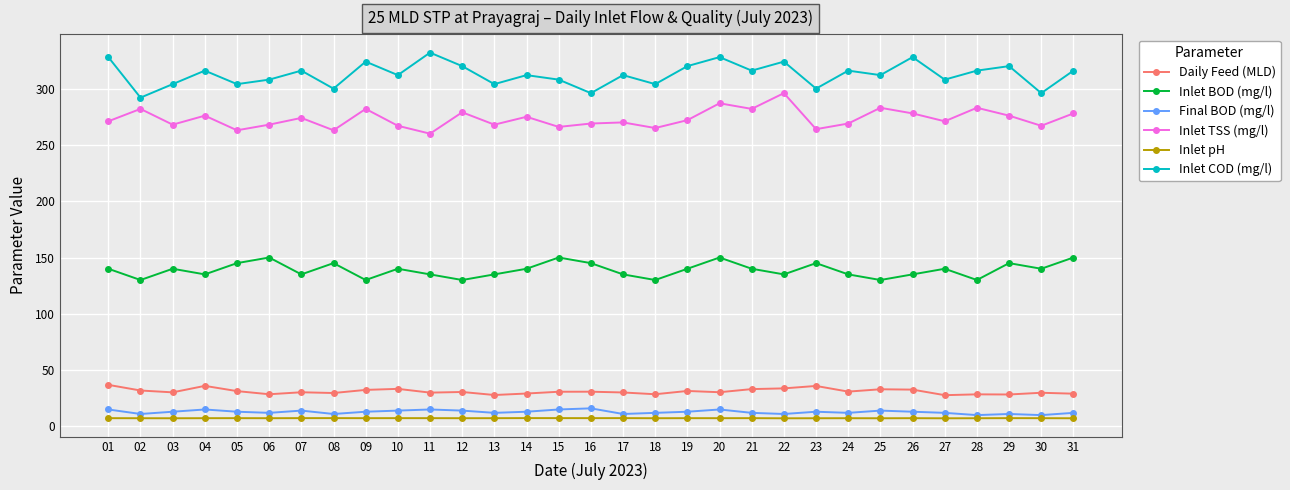

What is the average value of the Final BOD (mg/l) series?

12.8